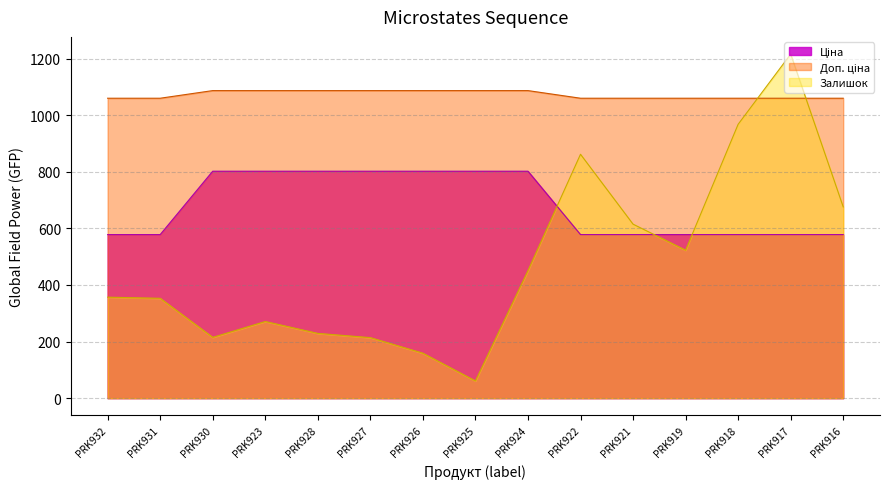

True or false: Ціна and Доп. ціна cross at least once.

False